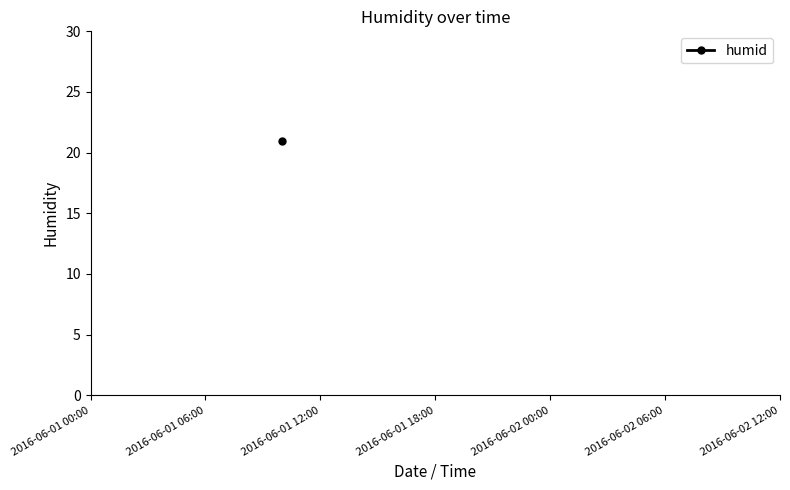

The chart shows a value of -999 at 2016-06-02 07:00. True or false?

True